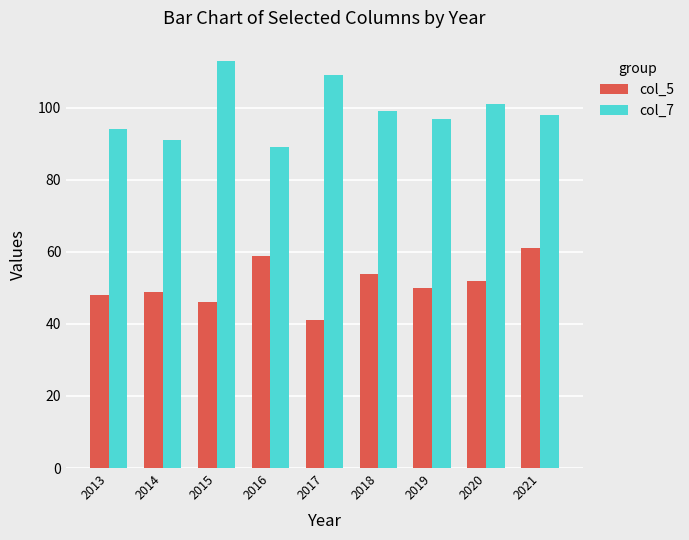

Does the chart contain any negative values?

No